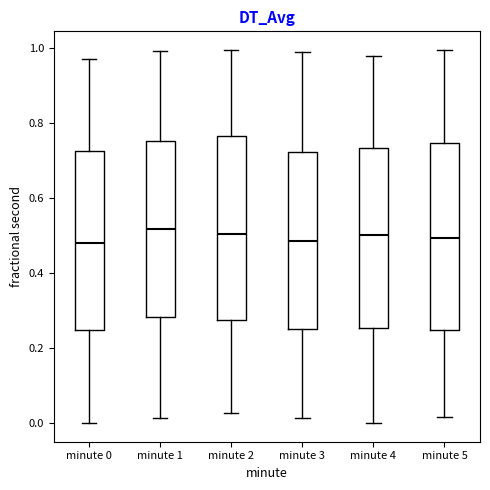

Where does the median line of the box for minute 4 sit on the y-axis? The values are not printed on the chart, so give them approximately, as read against the axis.

0.50